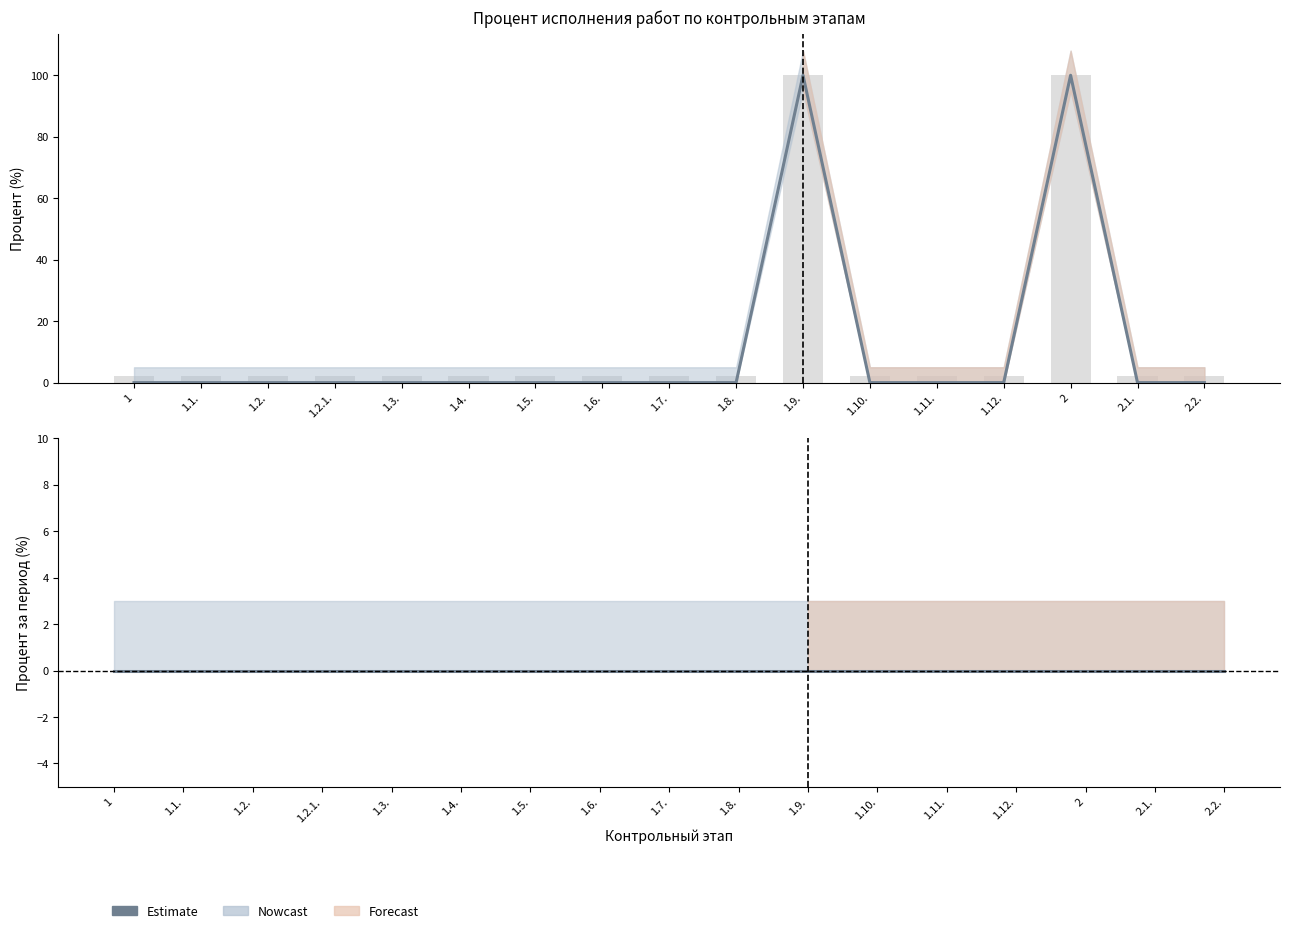

Reading left to right, list all the values displayed in this chart.

Percent execution (col_8): 0	0	0	0	0	0	0	0	0	0	100	0	0	0	100	0	0
Percent reporting period (col_9): 0	0	0	0	0	0	0	0	0	0	0	0	0	0	0	0	0